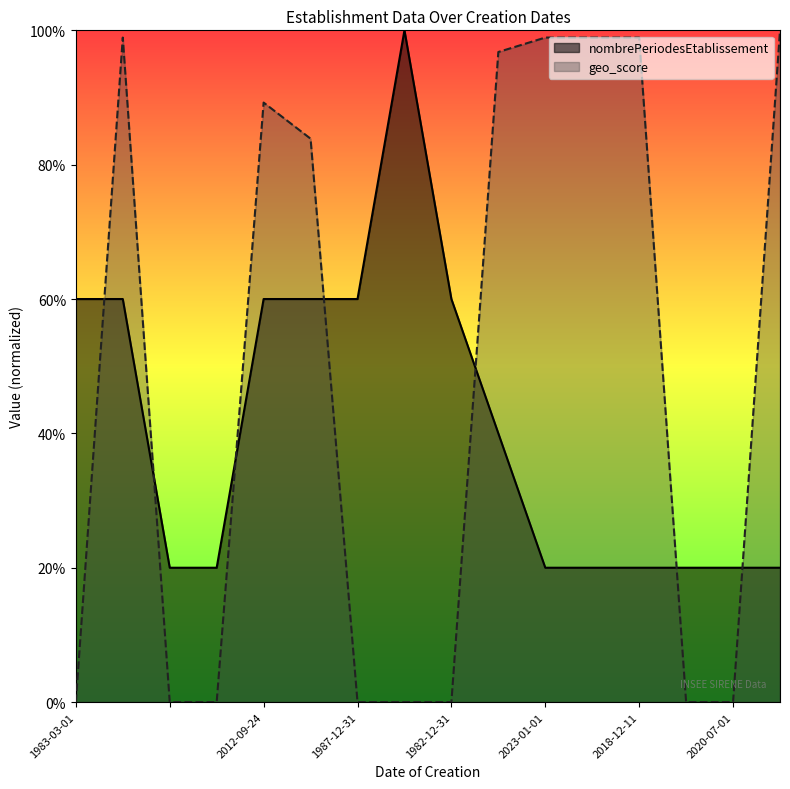

What is the spread (max minus min) of values at 1984-11-20?

0.4